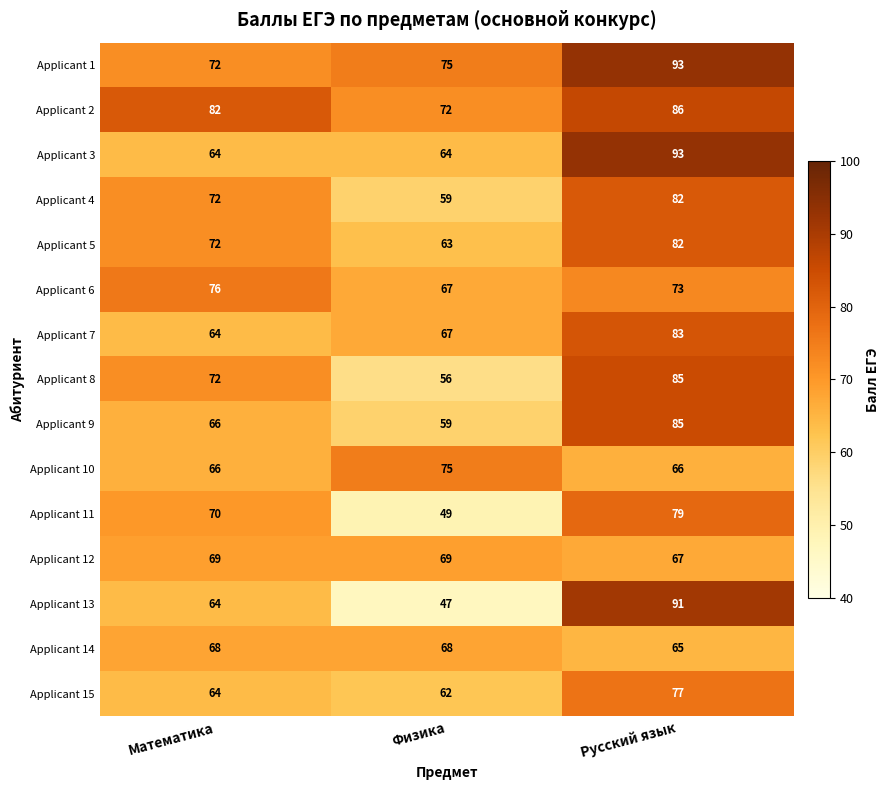

What is the sum of all Applicant 14 values?

201